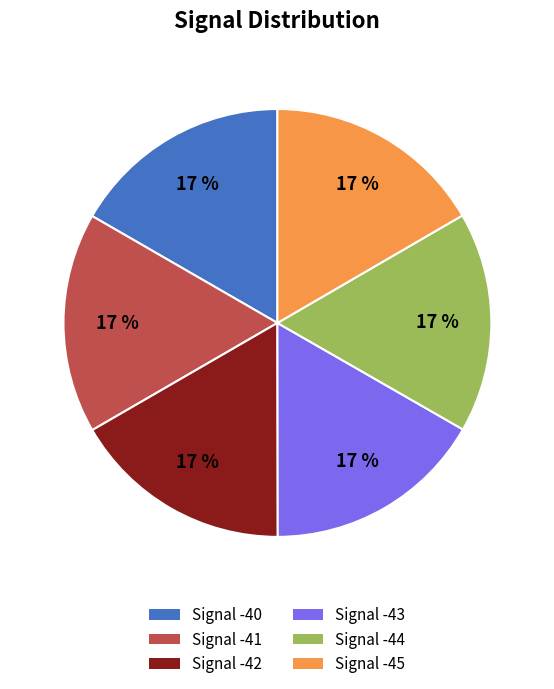

Does any single category account for the majority?

No